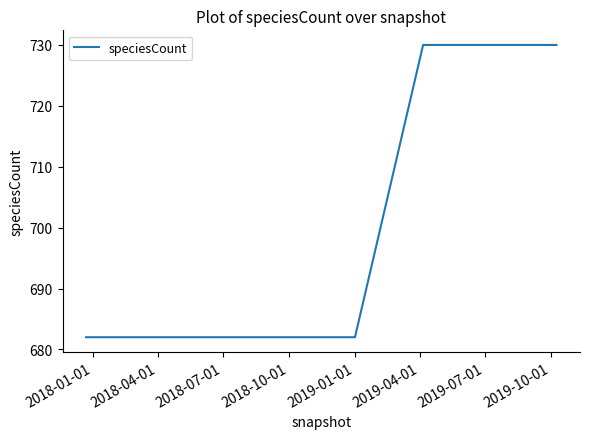

What is the greatest value displayed?

730